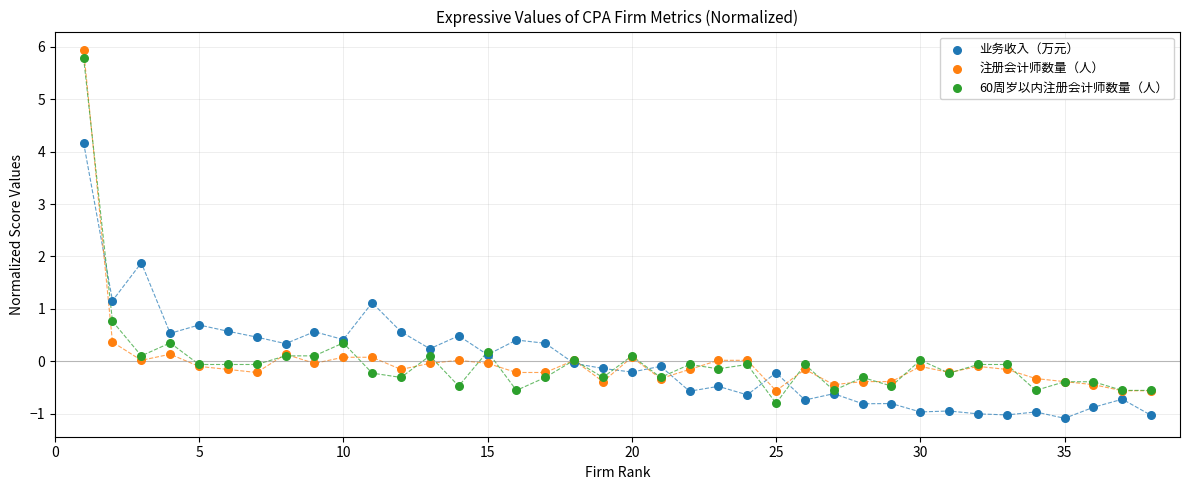

Which series contains the highest Y value?

注册会计师数量（人）